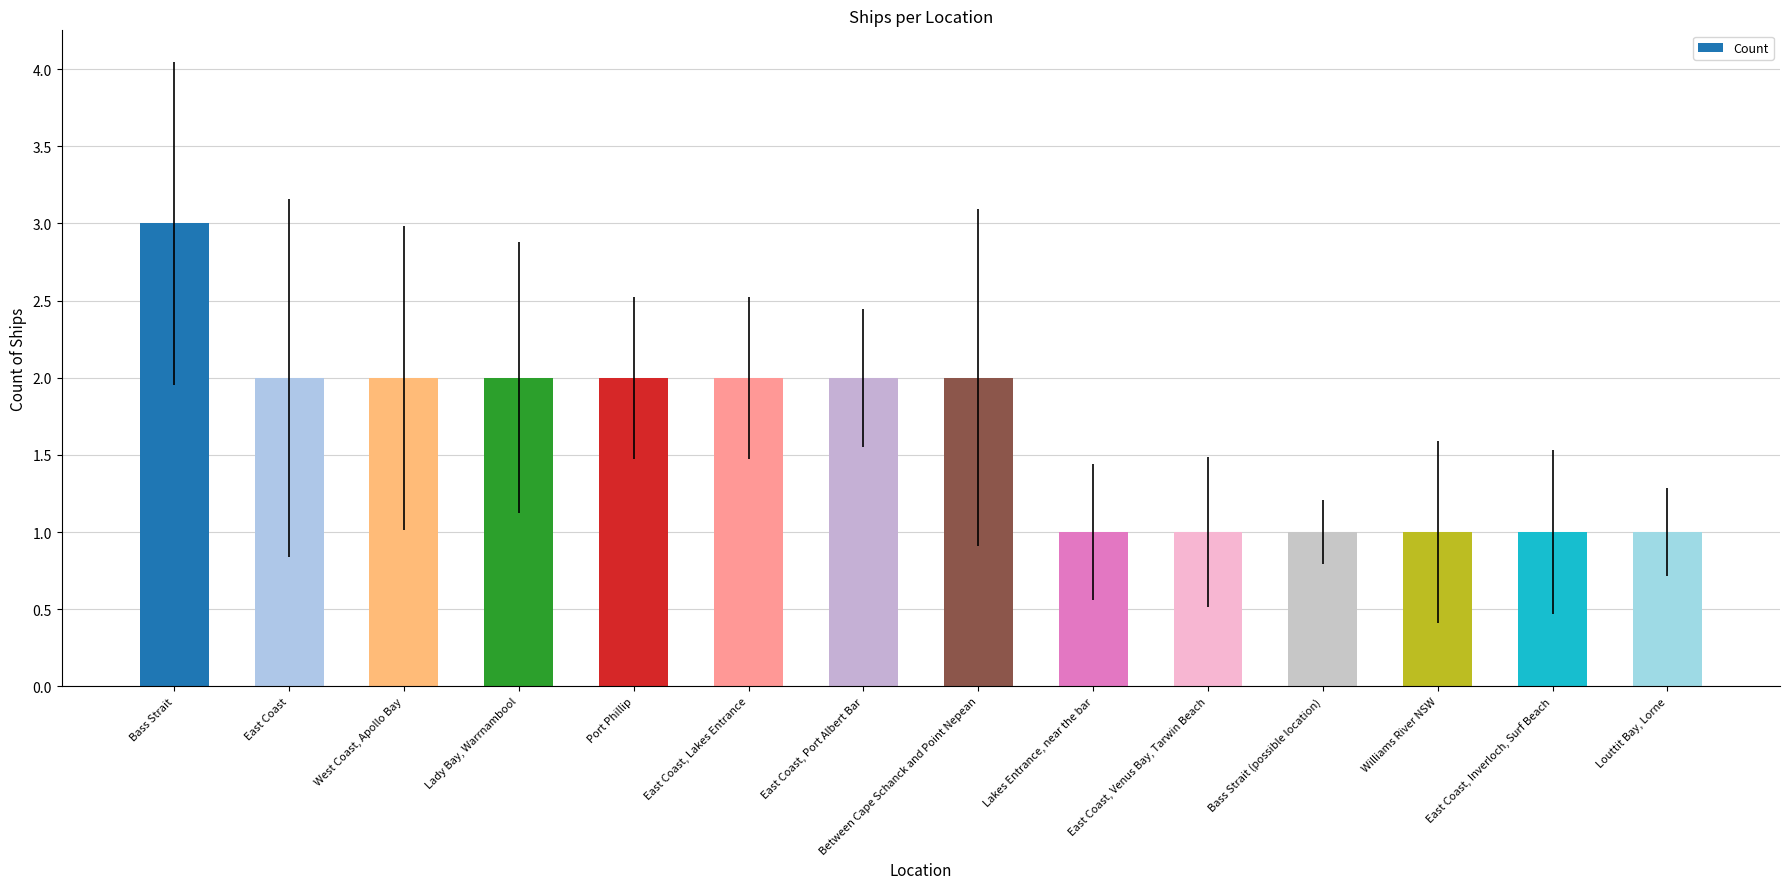

Reading left to right, what are all the values shown in this chart?

3	2	2	2	2	2	2	2	1	1	1	1	1	1